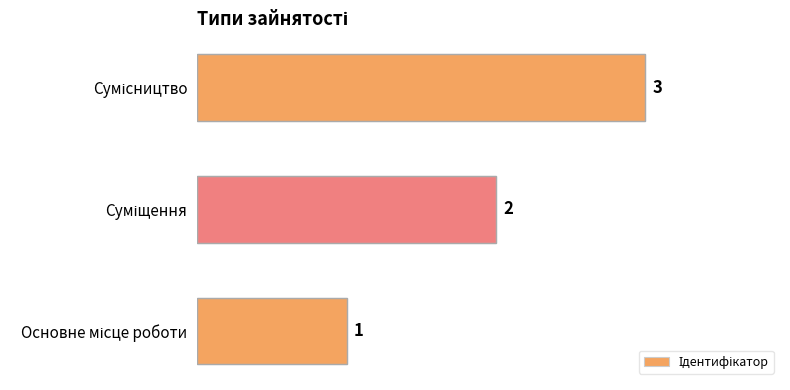

Count the values in the range 1 to 3.

3